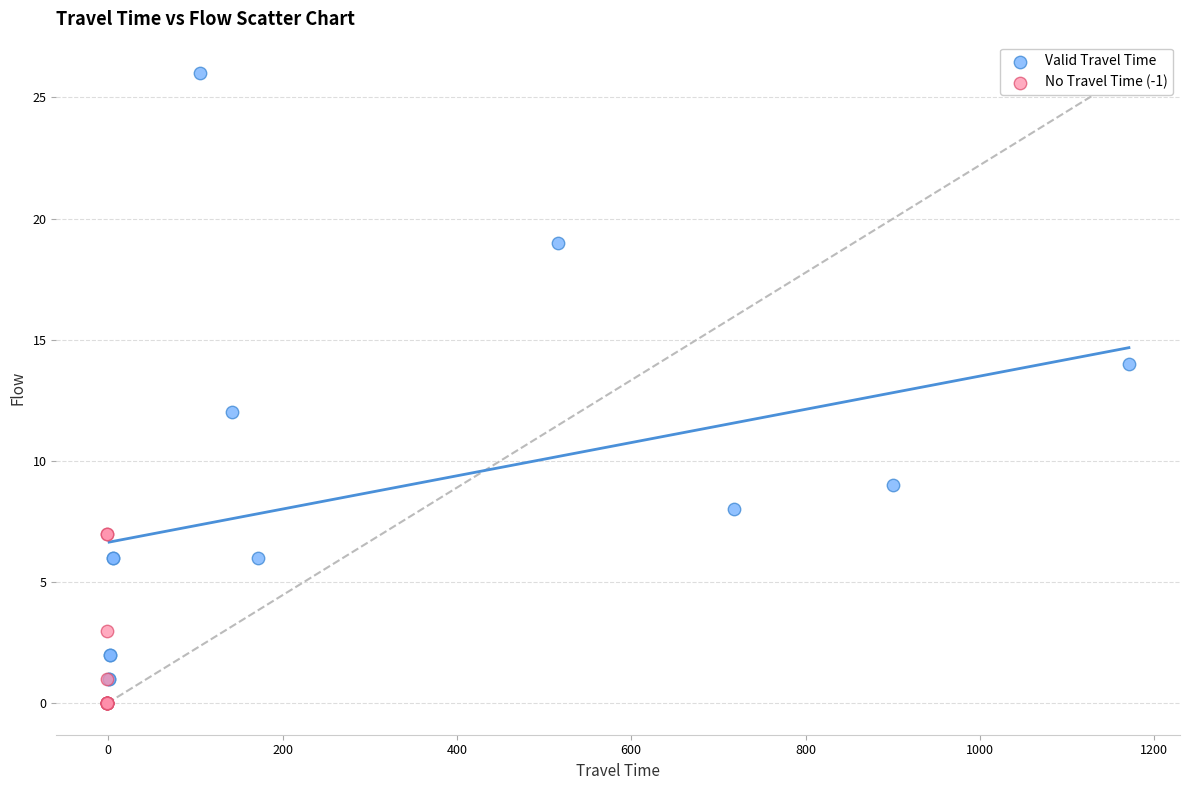

Which series has the largest Y range (max minus min)?

Valid Travel Time